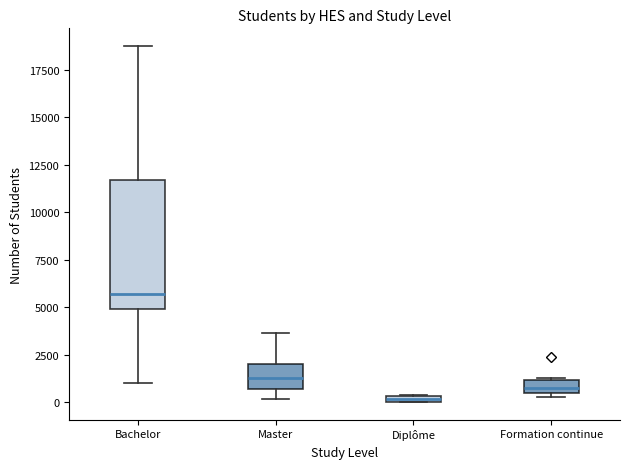

Where is the upper edge of the box for Formation continue on the y-axis? The values are not printed on the chart, so give them approximately, as read against the axis.

1000